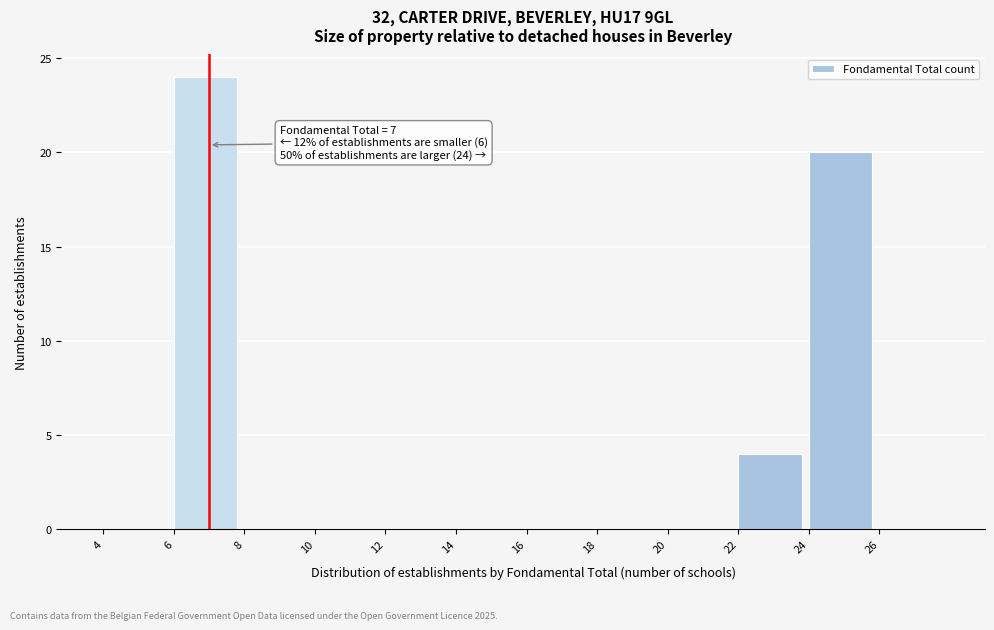

Which range on the x-axis has the tallest bar?

6 to 8